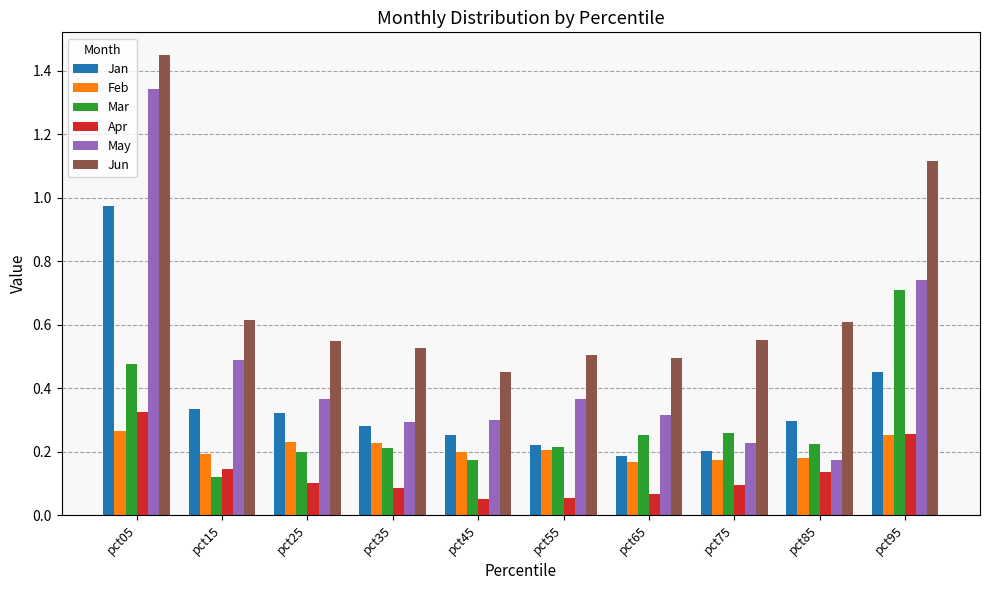

Rank the series by their maximum value, from lowest to highest.

Feb, Apr, Mar, Jan, May, Jun